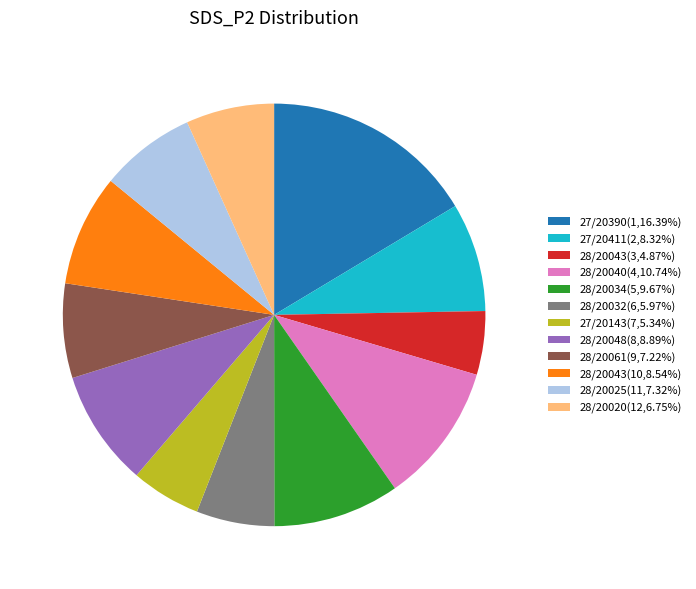

Combined, do 28/20032(6,5.97%) and 27/20143(7,5.34%) account for over 50%?

No